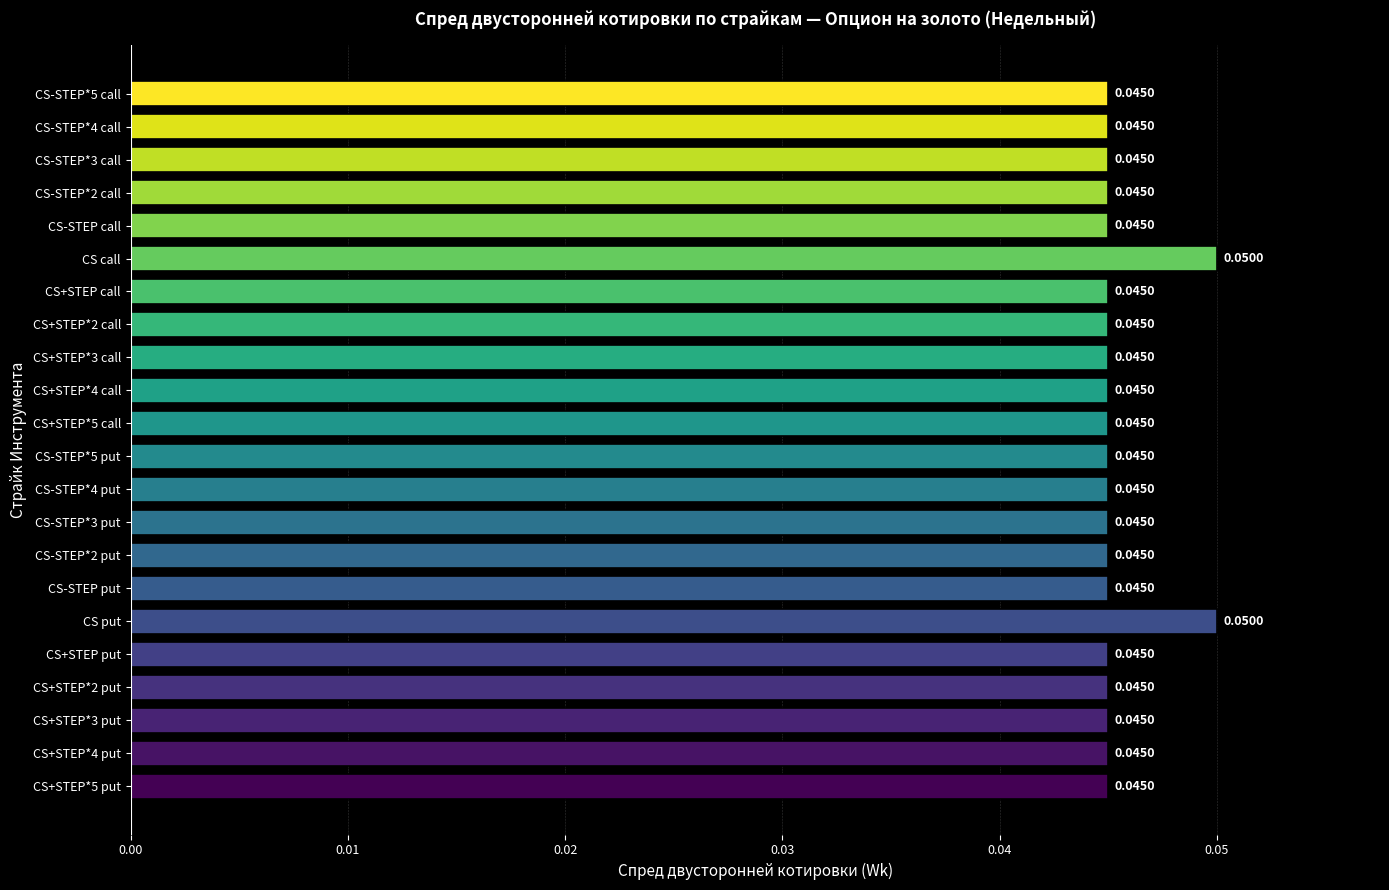

Between CS put and CS+STEP put, which is larger?

CS put